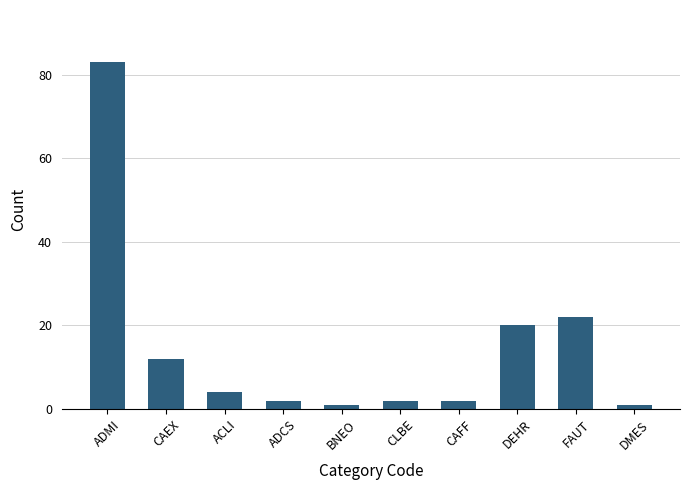

Which has a higher value, DMES or FAUT?

FAUT